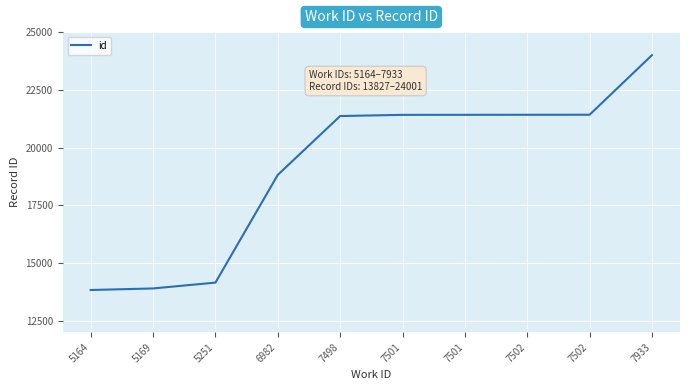

Which label corresponds to the largest value in the chart?

7933